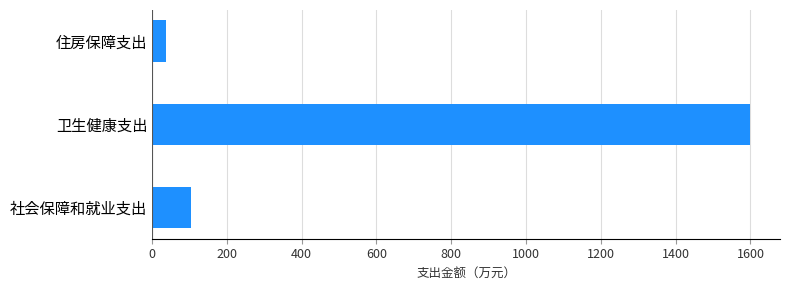

Rank the categories by value from lowest to highest.

住房保障支出, 社会保障和就业支出, 卫生健康支出